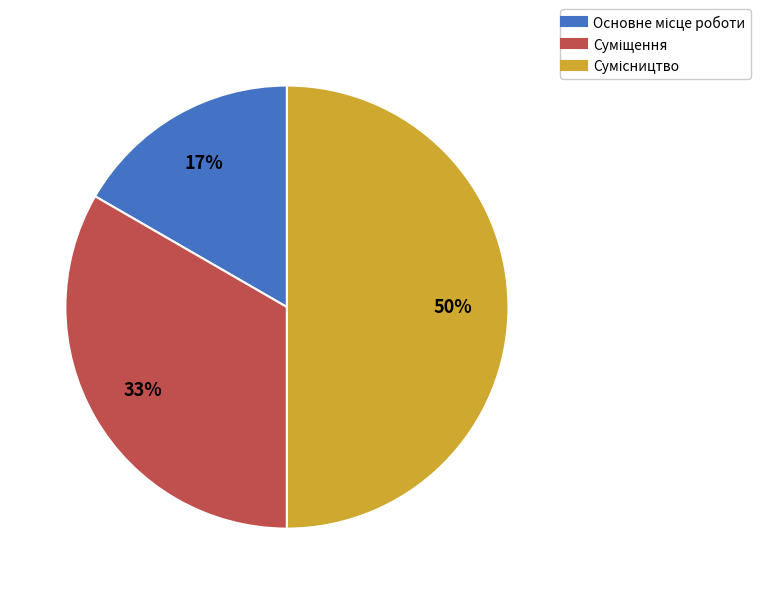

To the nearest percent, what is the average slice percentage?

33%